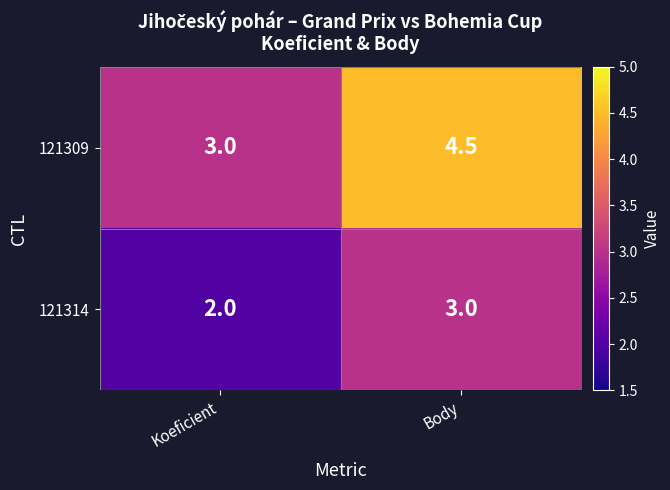

What is the sum of the 121314 values at Body and Koeficient?

5.0